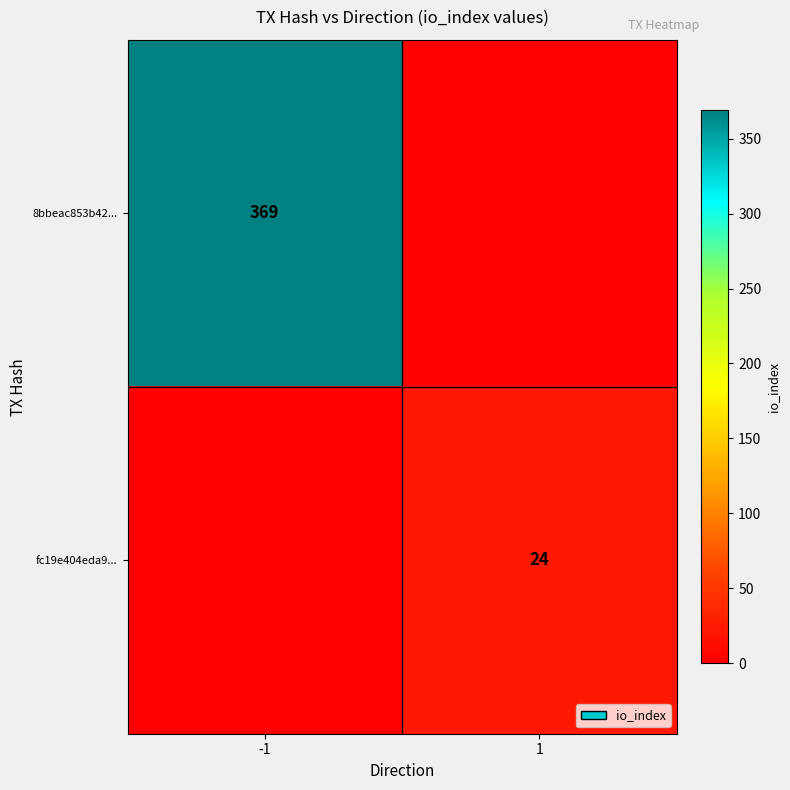

Between -1 and 1, which is larger?

-1